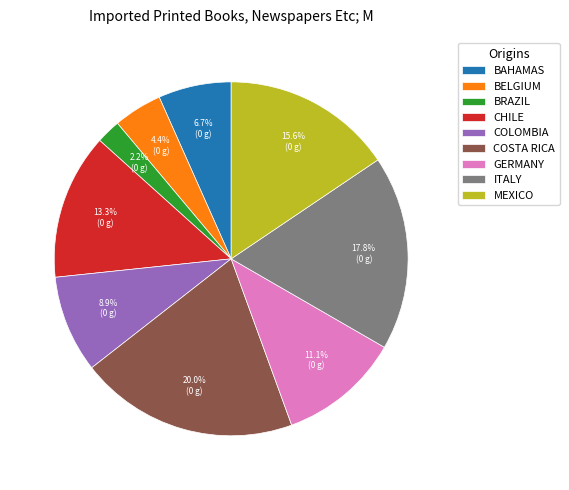

Between BRAZIL and GERMANY, which is larger?

GERMANY